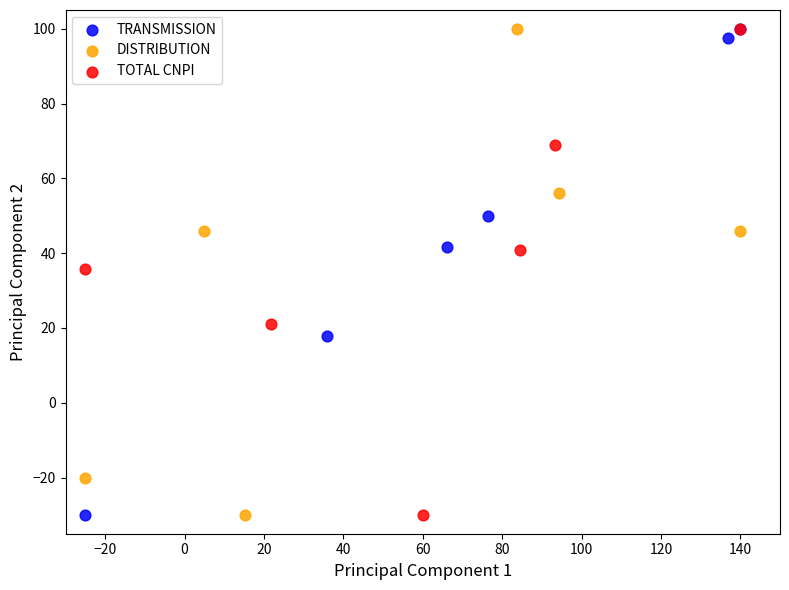

What are all the series names shown in the legend?

TRANSMISSION, DISTRIBUTION, TOTAL CNPI